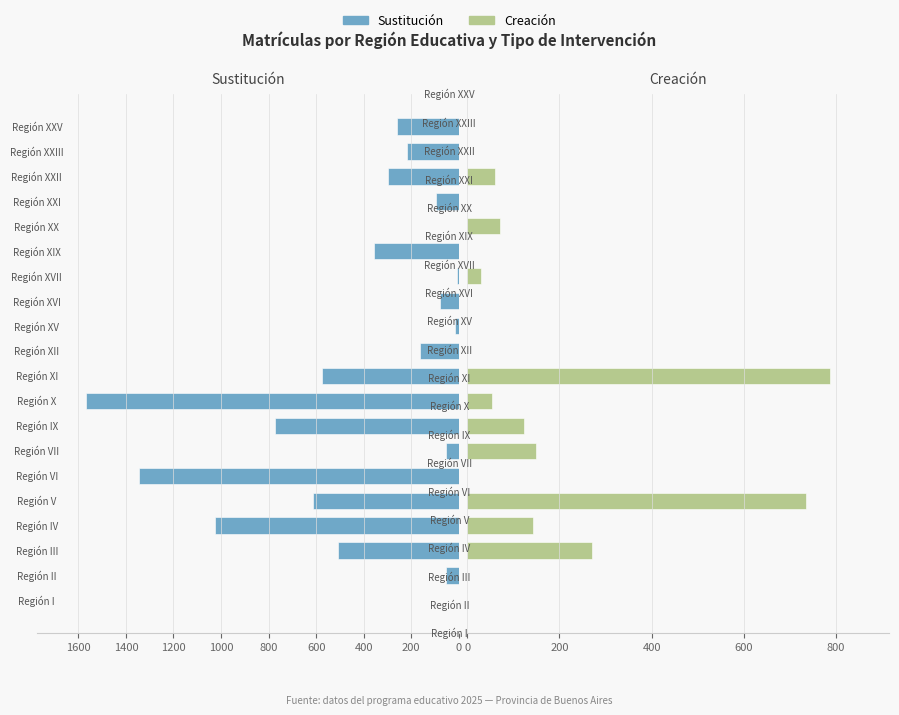

The Sustitución series shows 896 at 15. True or false?

False